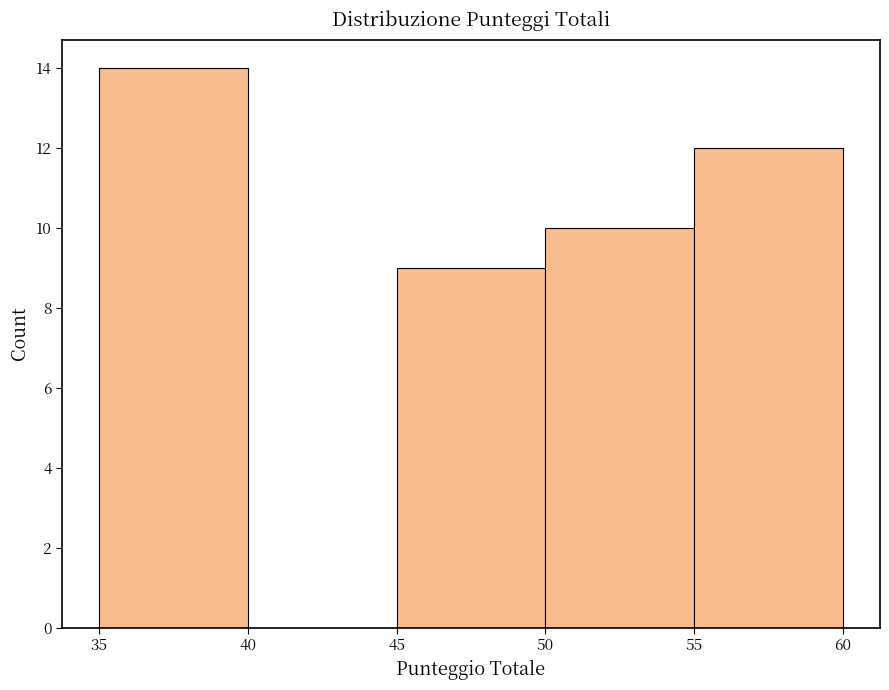

Which range on the x-axis has the tallest bar?

35 to 40